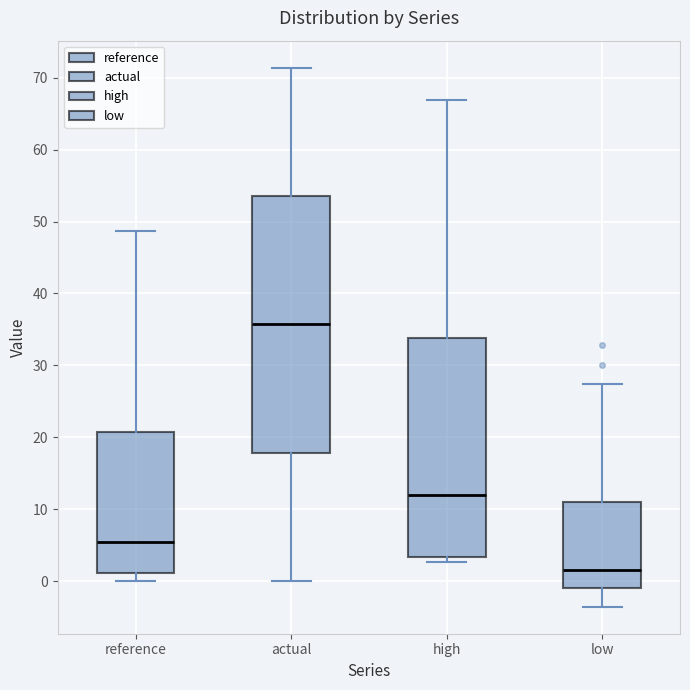

Where does the upper whisker of the box for reference end on the y-axis? The values are not printed on the chart, so give them approximately, as read against the axis.

49